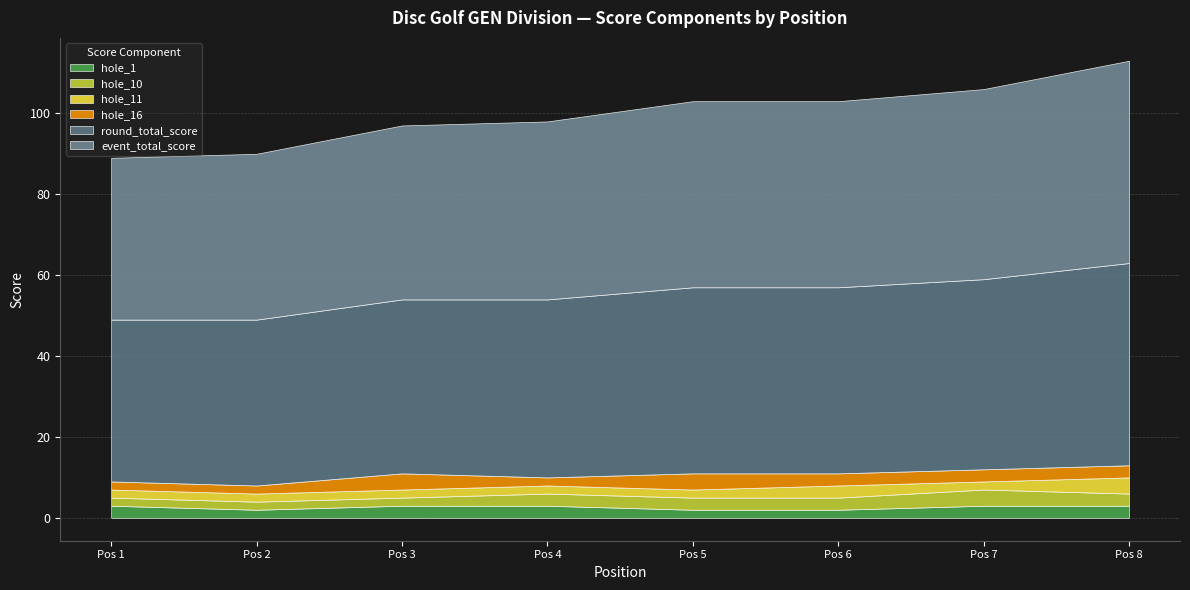

In hole_16, how many points are higher than both neighbors (excluding endpoints)?

2